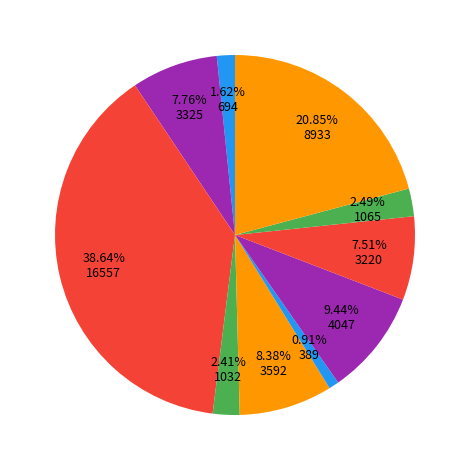

How many segments does this pie chart have?

10